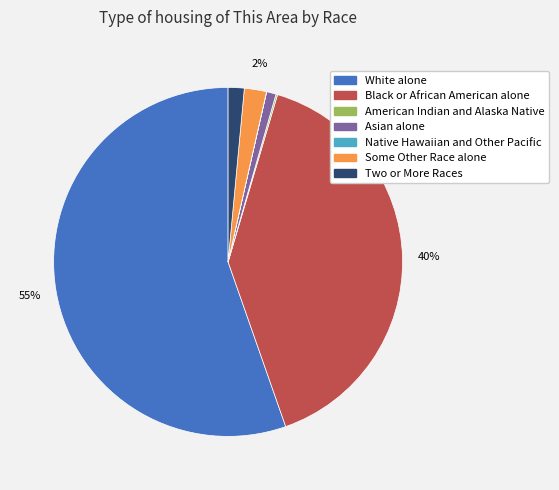

To the nearest percent, what percentage of the pie is Some Other Race alone?

2%